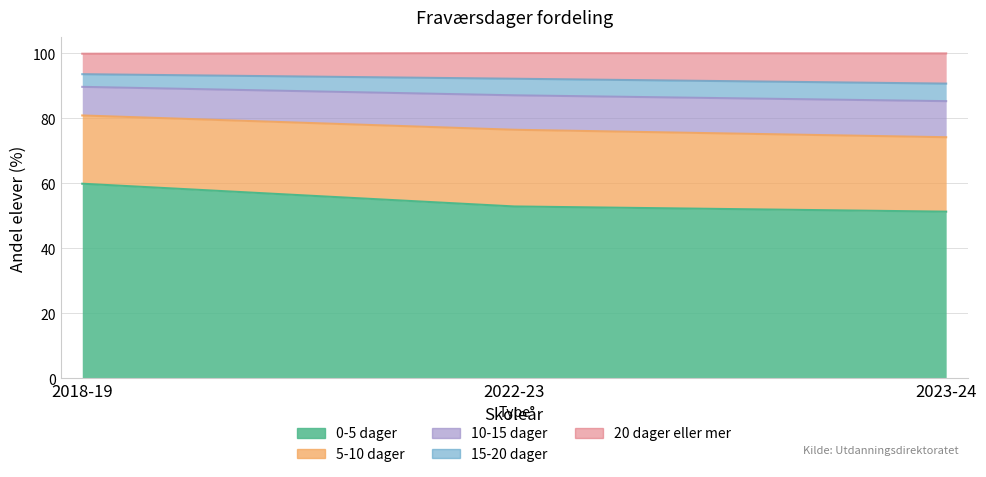

What is the difference between the 0-5 dager values at 2022-23 and 2018-19?

7.0